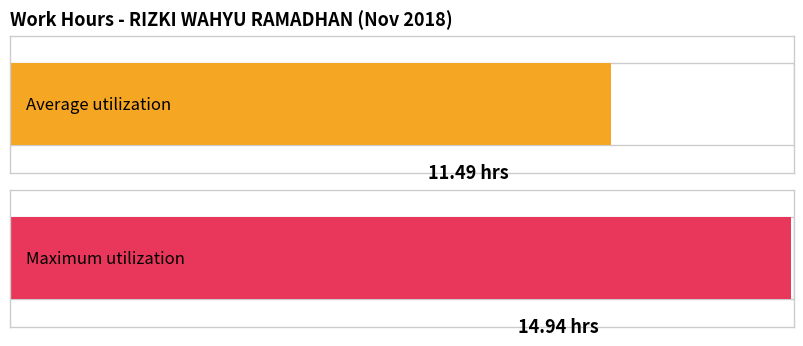

The chart shows a value of 5.1 at 21. True or false?

False